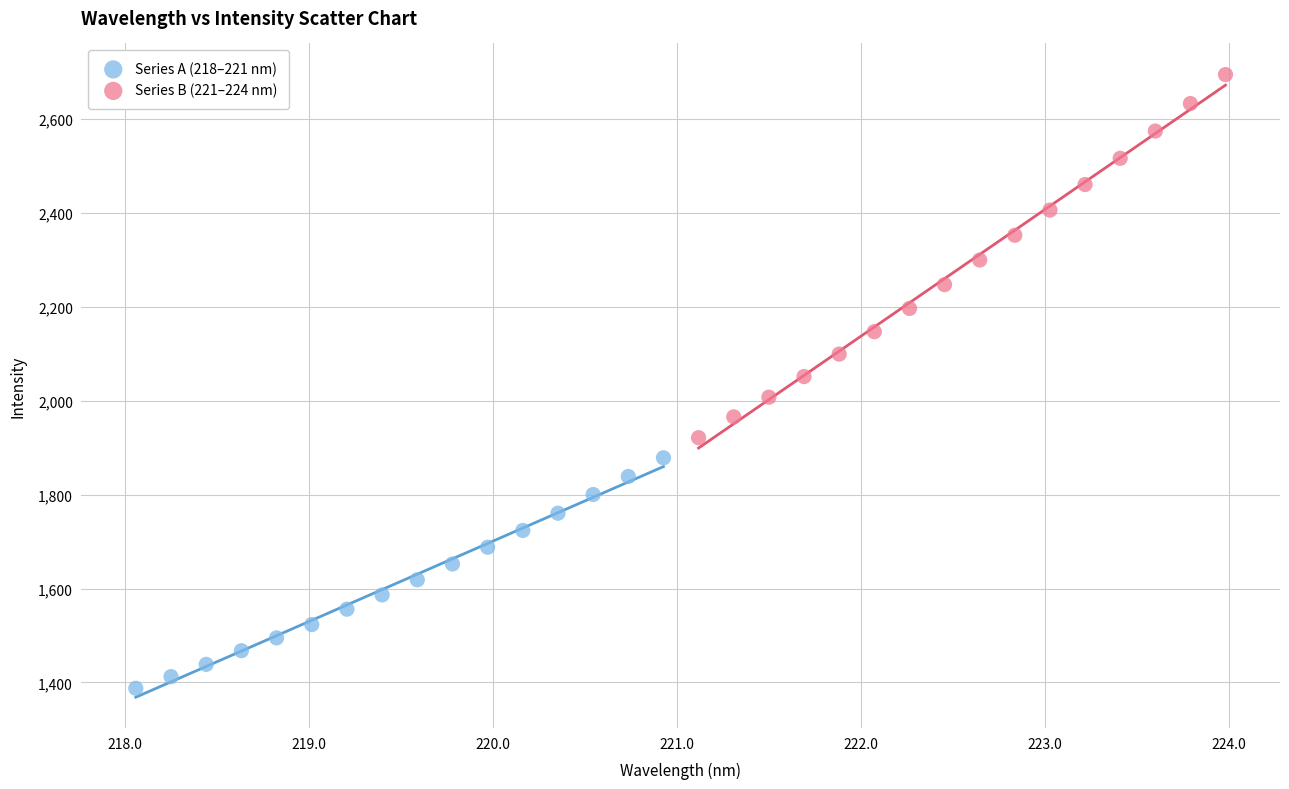

Which series reaches the maximum Y coordinate?

Series B (221–224 nm)